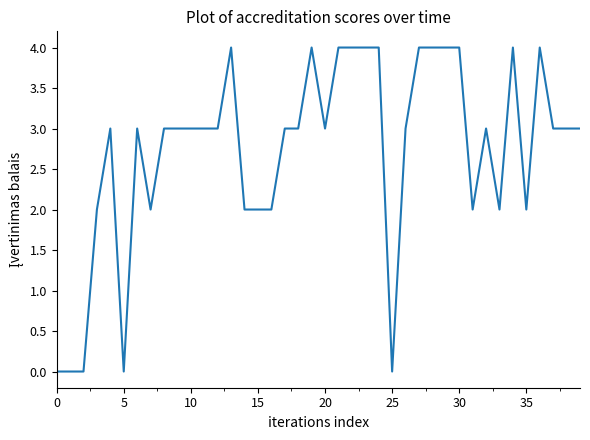

What is the greatest value displayed?

4